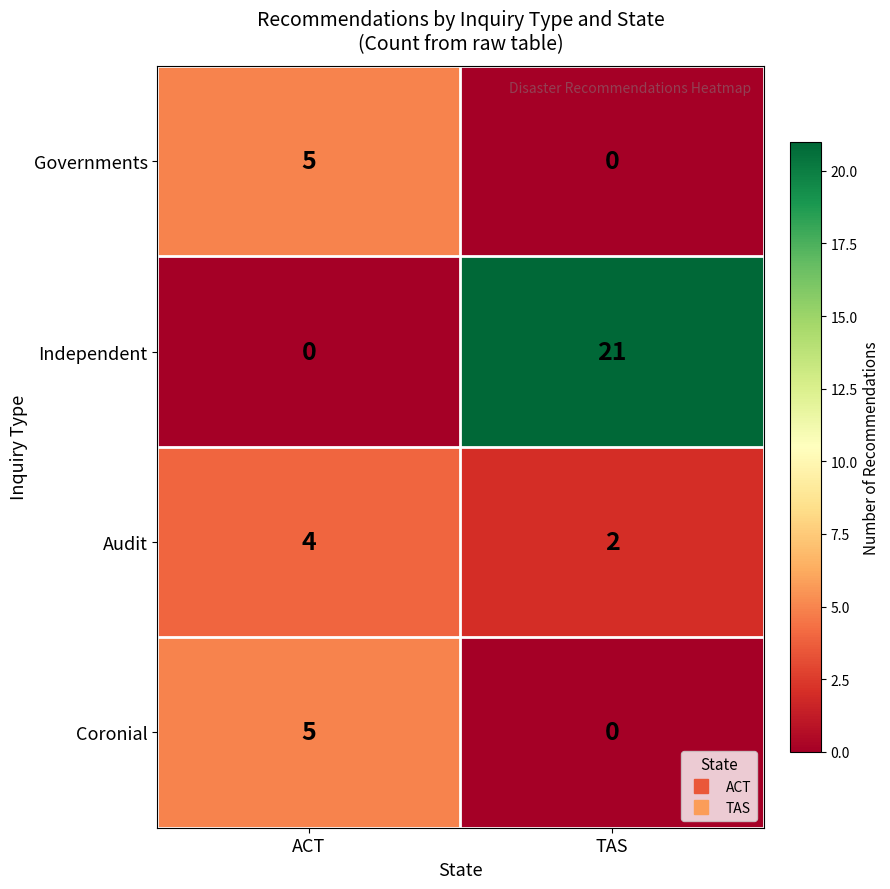

At which category does the chart reach its peak across all series?

TAS